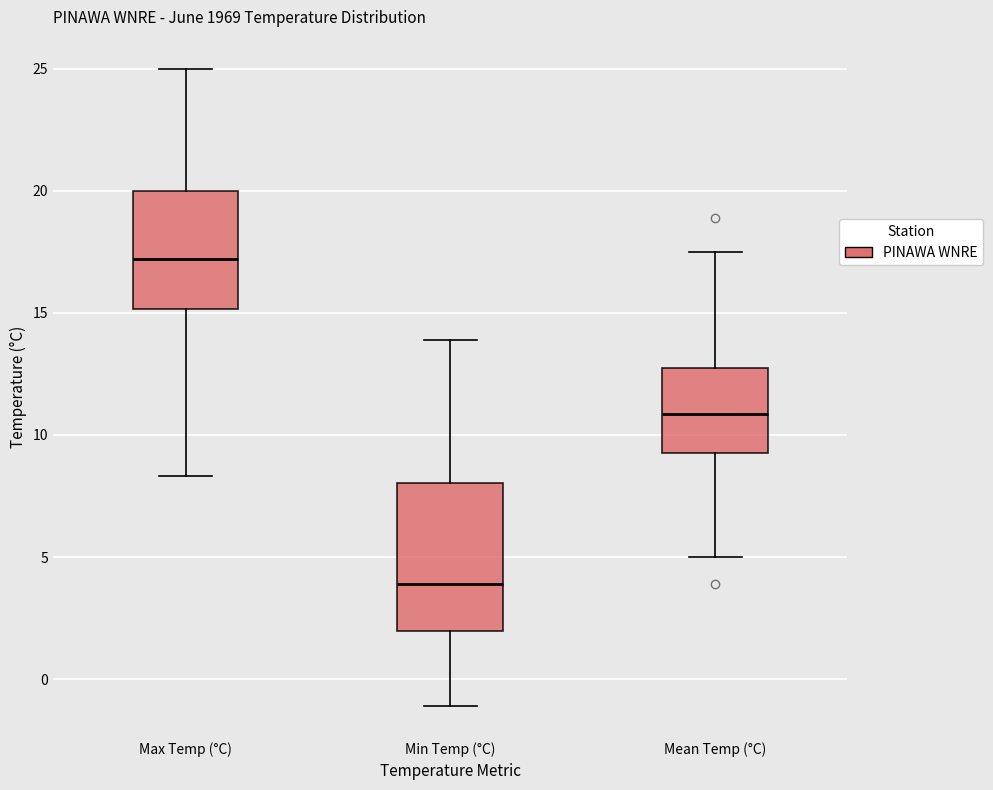

Reading left to right, transcribe this box plot: for each box, give where its median line is, the range the box spans, and where its two whiskers end, as read against the y-axis. The values are not printed on the chart, so give them approximately, as read against the axis.

Max Temp (°C): median 17.0, box 15.0 to 20.0, whiskers 8.5 to 25.0
Min Temp (°C): median 4.0, box 2.0 to 8.0, whiskers -1.0 to 14.0
Mean Temp (°C): median 11.0, box 9.5 to 12.5, whiskers 5.0 to 17.5